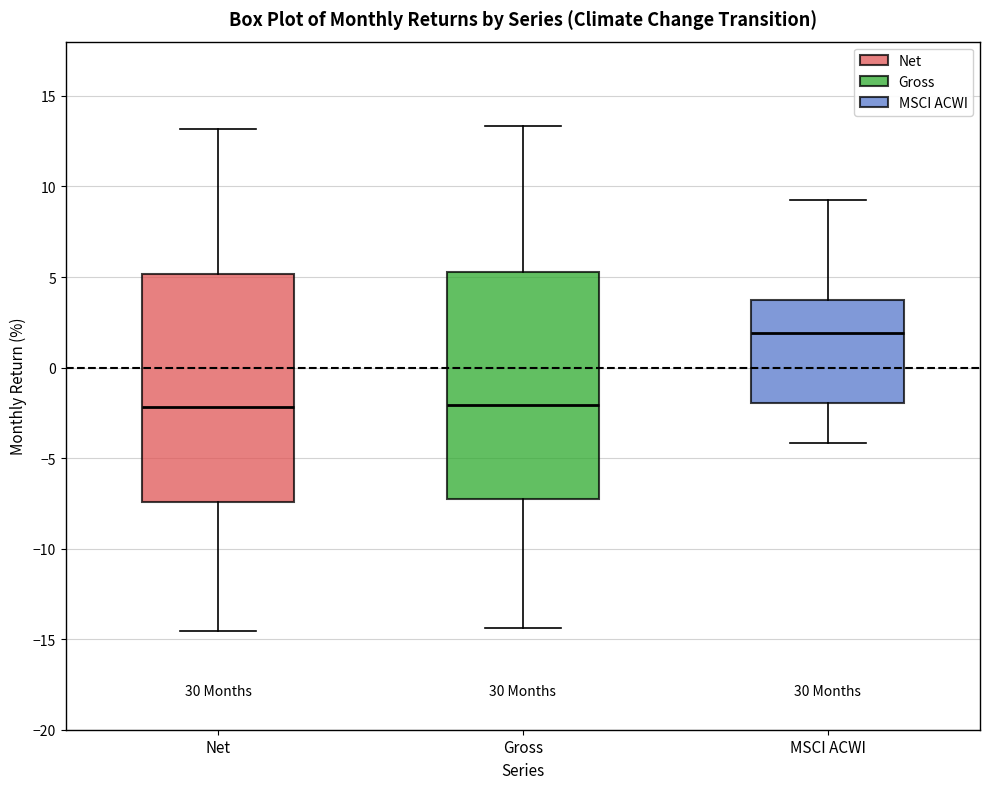

Where does the lower whisker of the box for Gross end on the y-axis? The values are not printed on the chart, so give them approximately, as read against the axis.

-14.5